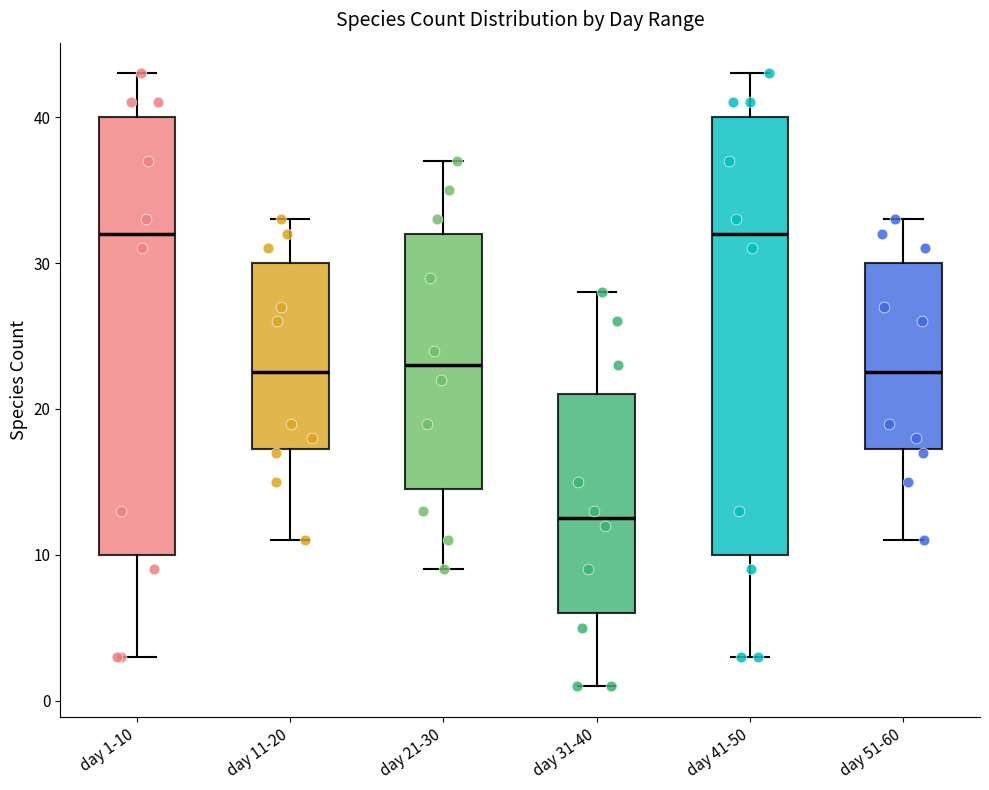

Reading left to right, read every box against the y-axis: the position of its median line, the range the box covers, and the ends of its whiskers. The values are not printed on the chart, so give them approximately, as read against the axis.

day 1-10: median 32, box 10 to 40, whiskers 3 to 43
day 11-20: median 23, box 17 to 30, whiskers 11 to 33
day 21-30: median 23, box 15 to 32, whiskers 9 to 37
day 31-40: median 13, box 6 to 21, whiskers 1 to 28
day 41-50: median 32, box 10 to 40, whiskers 3 to 43
day 51-60: median 23, box 17 to 30, whiskers 11 to 33